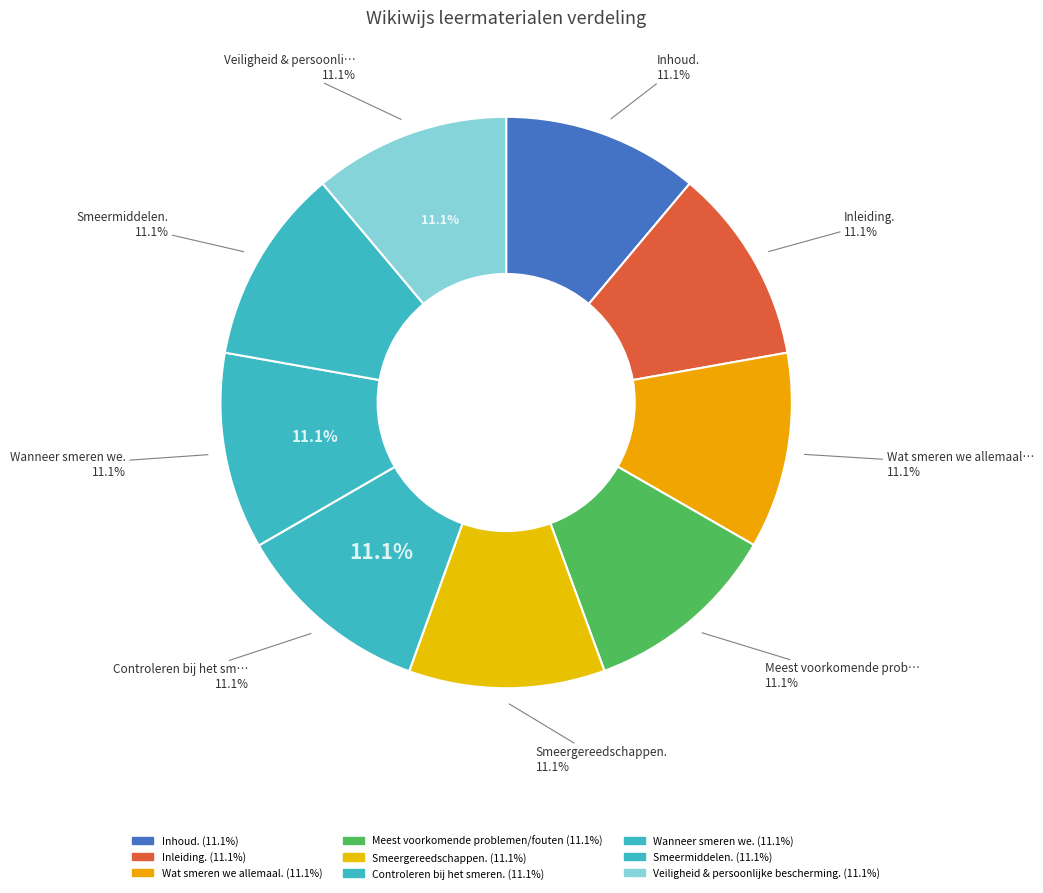

Count the number of slices in the pie.

9